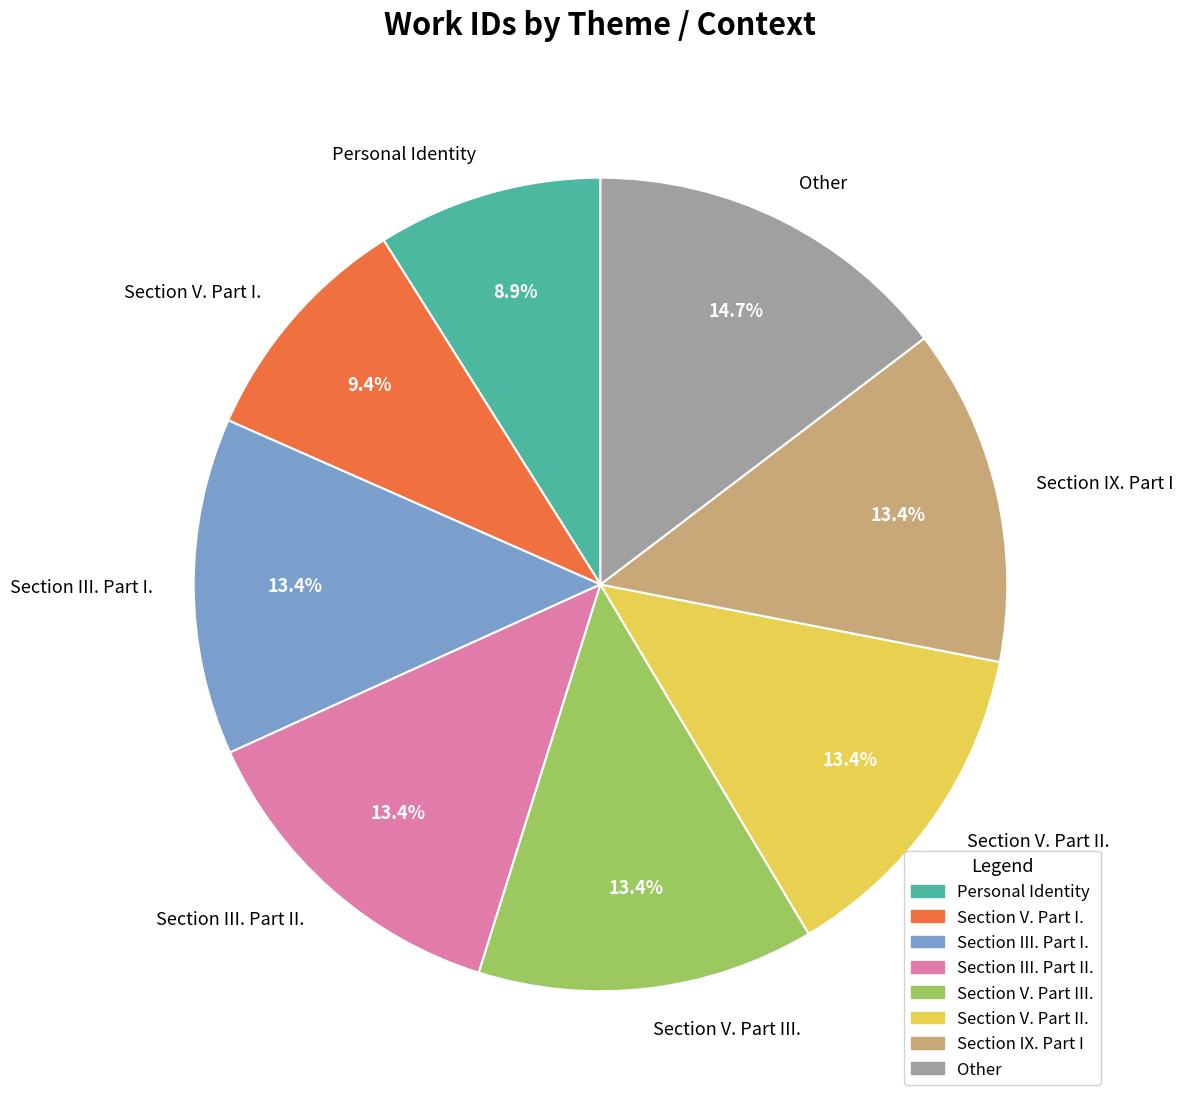

Is there a majority slice in this chart?

No